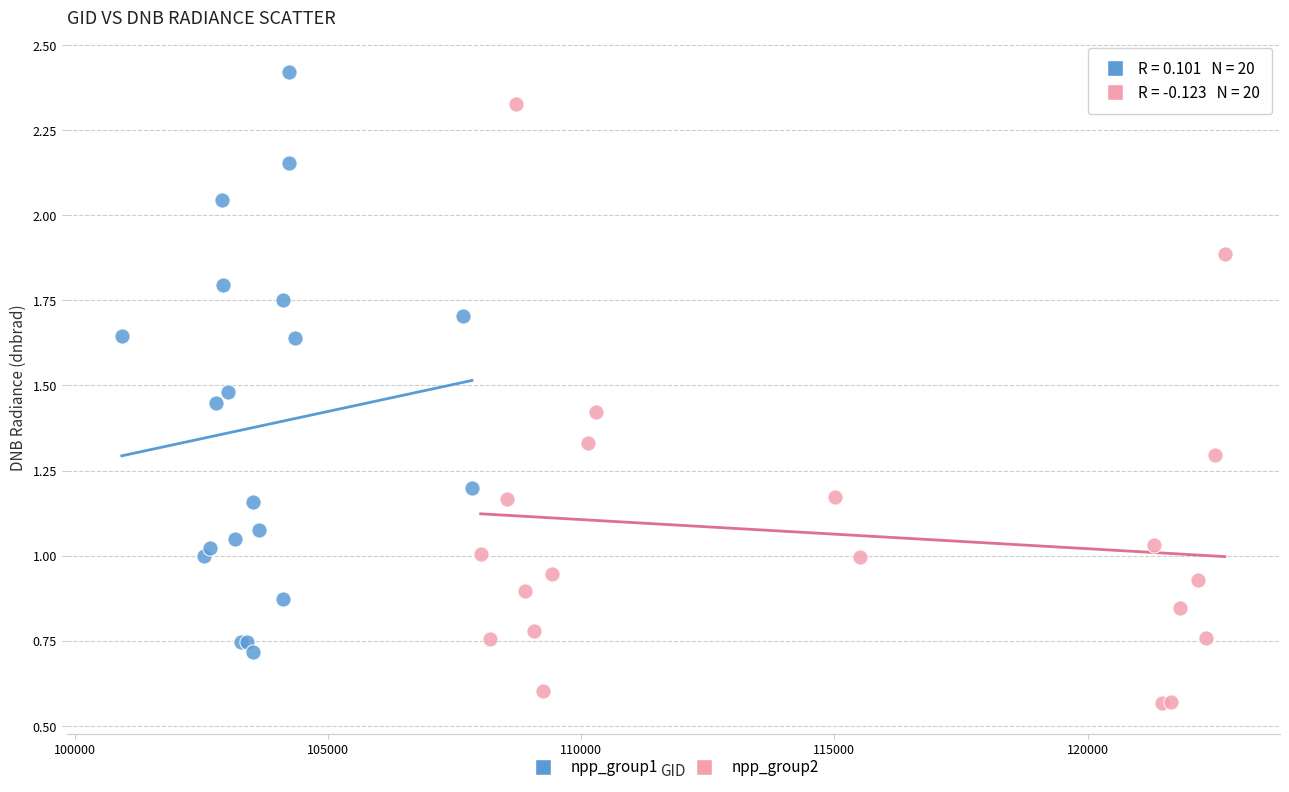

Which series reaches the maximum Y coordinate?

npp_group1